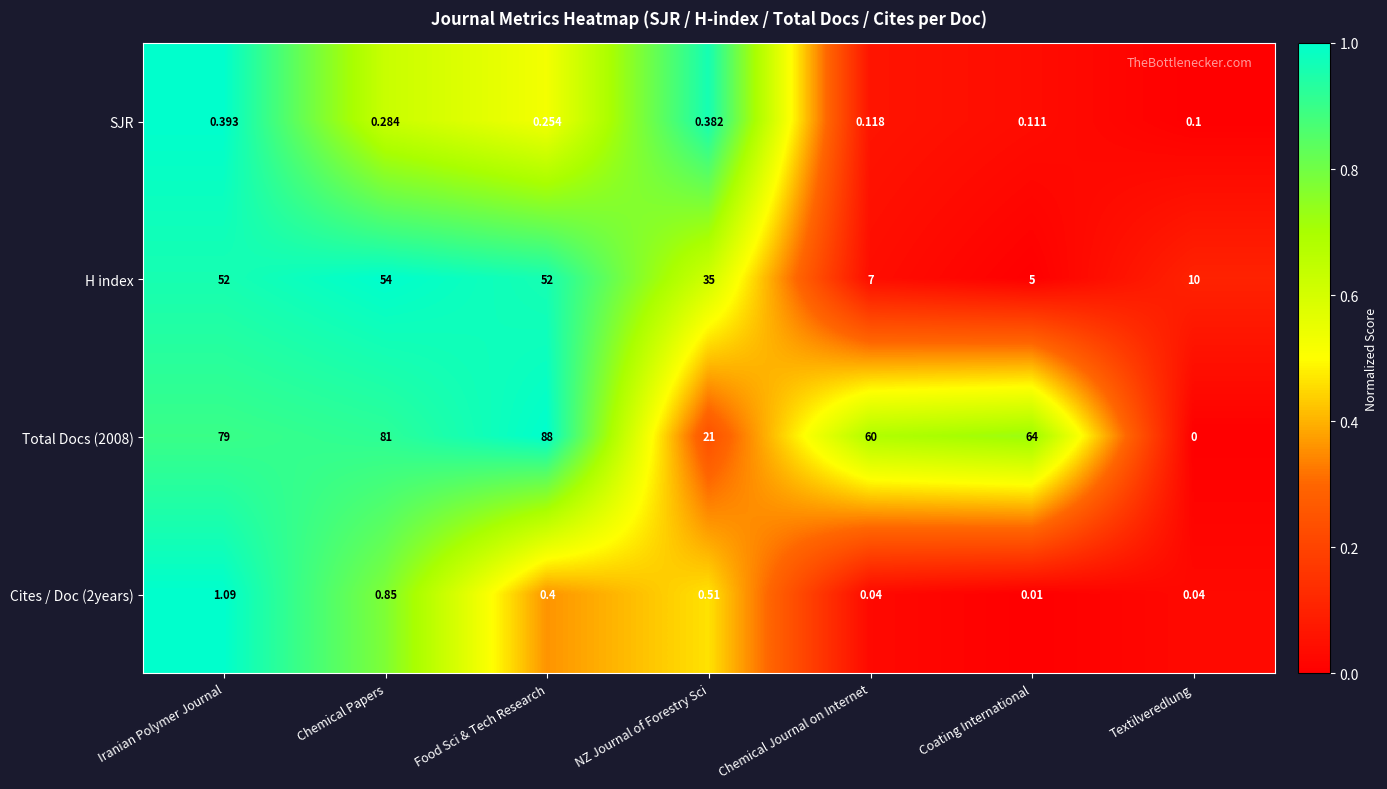

Rank the series by their maximum value, from highest to lowest.

Total Docs (2008), H index, Cites / Doc (2years), SJR